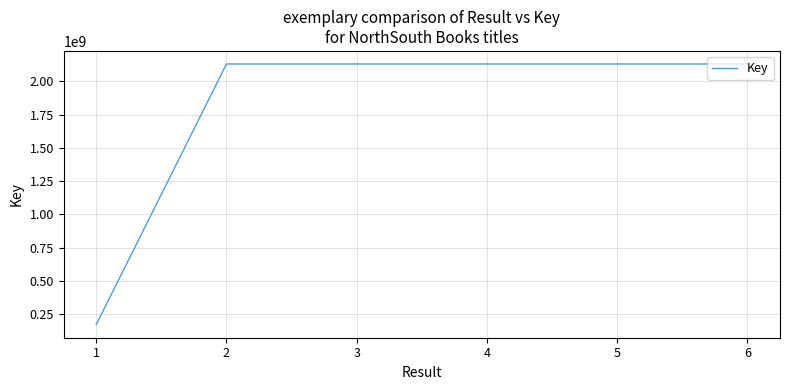

How many distinct data groups are displayed?

1